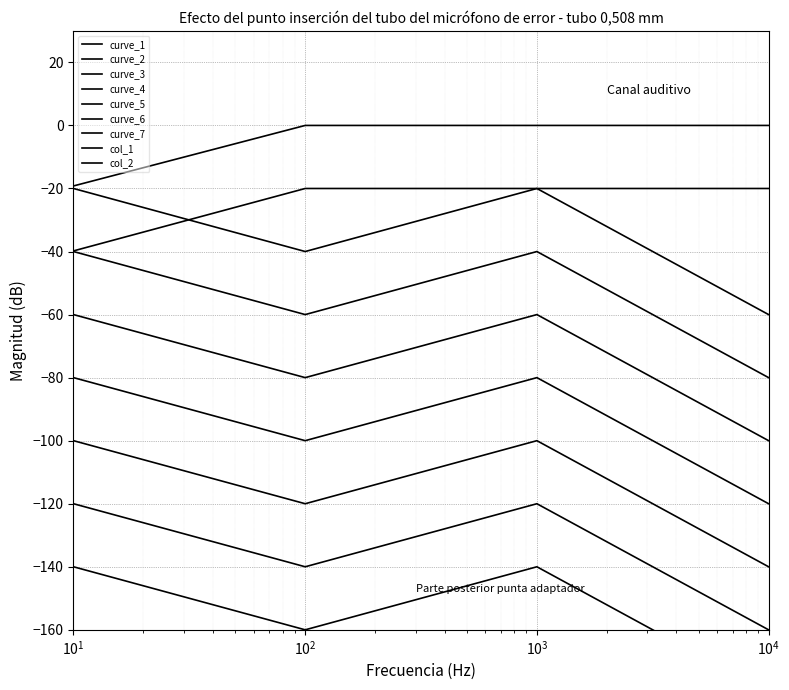

What is the sum of all col_2 values?

-99.8